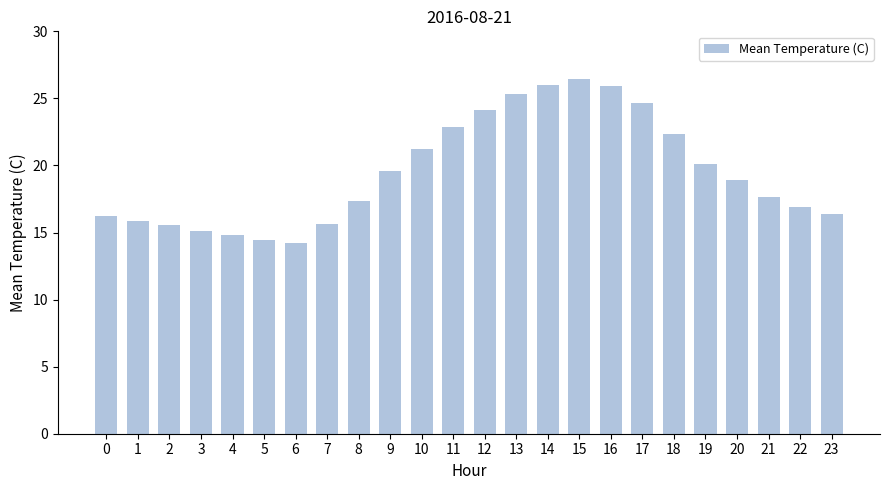

What is the ratio of the value at 1 to the value at 6?

1.1